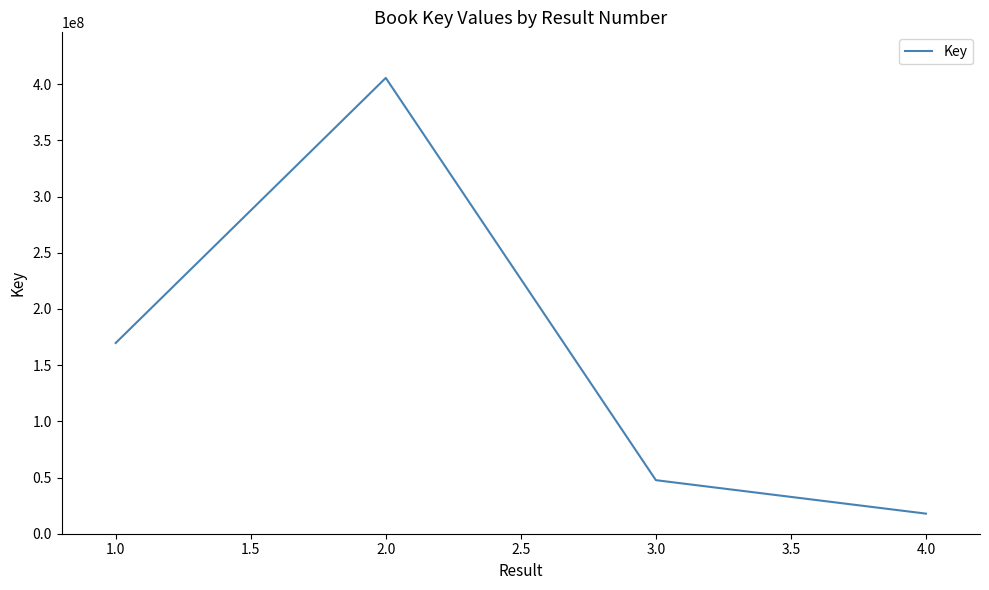

List the labels in order of value, smallest first.

4.0, 3.0, 1.0, 2.0